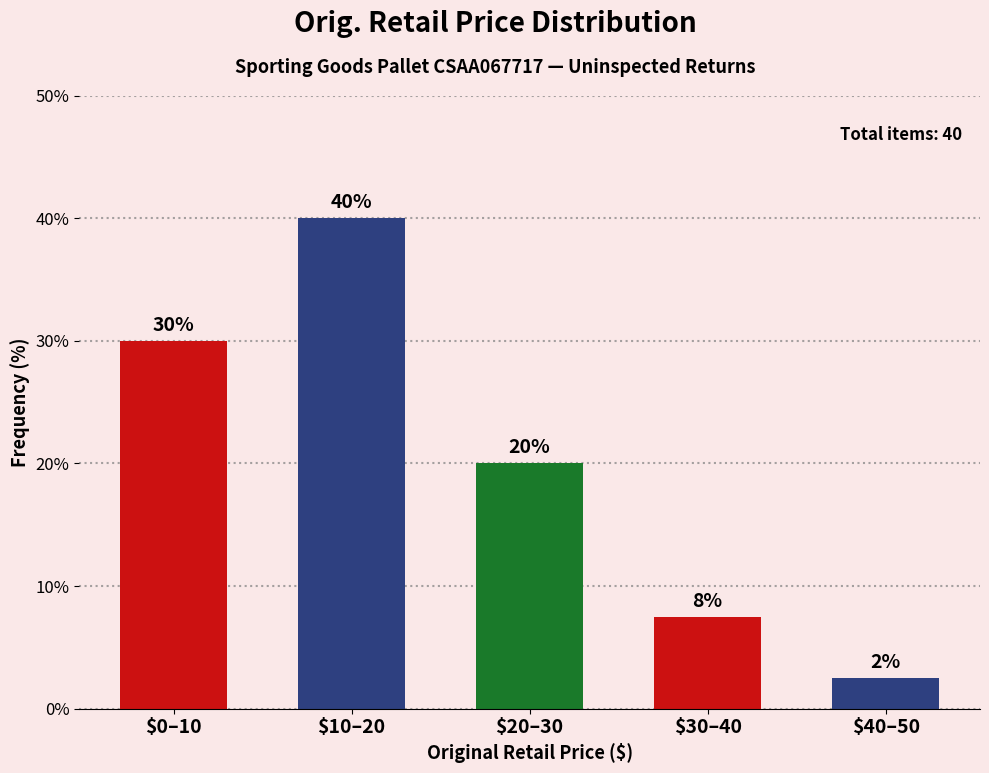

Where does the data first go above 20?

$0–10